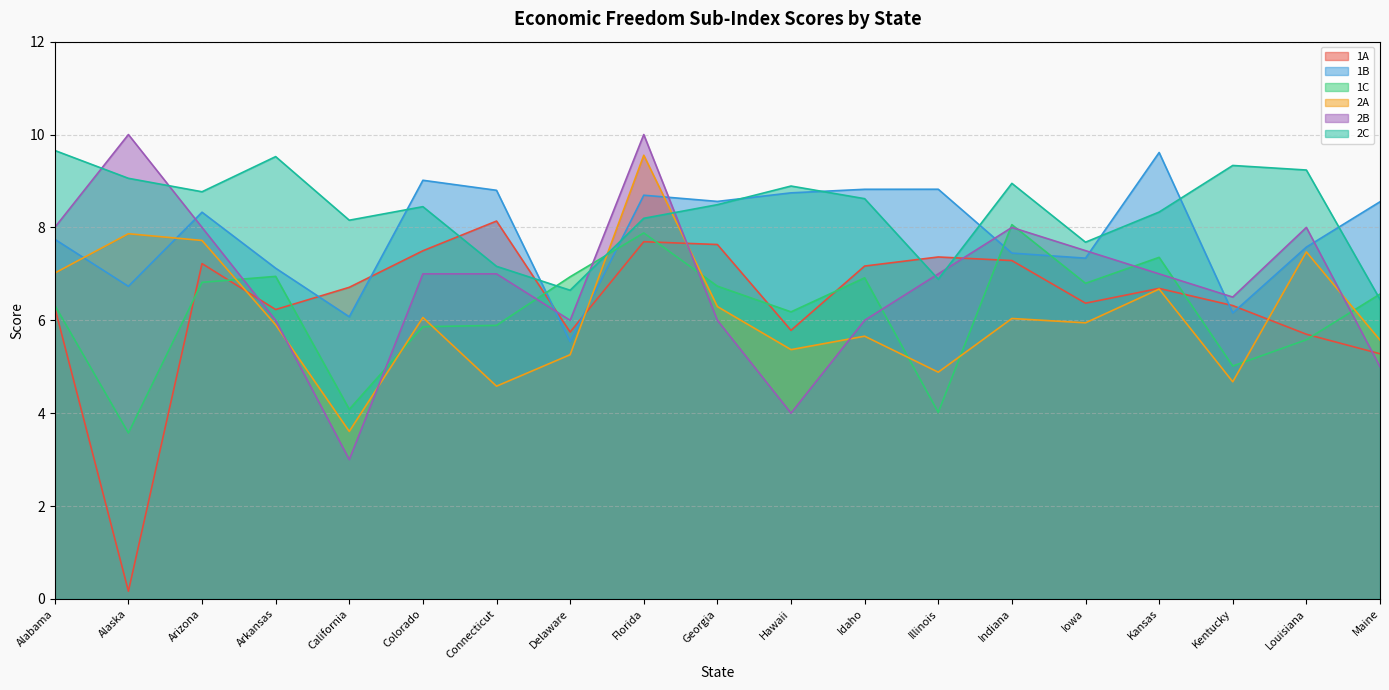

Reading left to right, what are all the values shown in this chart?

1A: Alabama=6.3	Alaska=0.2	Arizona=7.2	Arkansas=6.2	California=6.7	Colorado=7.5	Connecticut=8.1	Delaware=5.7	Florida=7.7	Georgia=7.6	Hawaii=5.8	Idaho=7.2	Illinois=7.4	Indiana=7.3	Iowa=6.4	Kansas=6.7	Kentucky=6.3	Louisiana=5.7	Maine=5.3
1B: Alabama=7.7	Alaska=6.7	Arizona=8.3	Arkansas=7.1	California=6.1	Colorado=9.0	Connecticut=8.8	Delaware=5.5	Florida=8.7	Georgia=8.6	Hawaii=8.7	Idaho=8.8	Illinois=8.8	Indiana=7.4	Iowa=7.3	Kansas=9.6	Kentucky=6.2	Louisiana=7.6	Maine=8.6
1C: Alabama=6.3	Alaska=3.6	Arizona=6.8	Arkansas=6.9	California=4.1	Colorado=5.9	Connecticut=5.9	Delaware=6.9	Florida=7.9	Georgia=6.7	Hawaii=6.2	Idaho=6.9	Illinois=4.0	Indiana=8.1	Iowa=6.8	Kansas=7.4	Kentucky=5.0	Louisiana=5.6	Maine=6.6
2A: Alabama=7.0	Alaska=7.9	Arizona=7.7	Arkansas=5.9	California=3.6	Colorado=6.1	Connecticut=4.6	Delaware=5.3	Florida=9.6	Georgia=6.3	Hawaii=5.4	Idaho=5.7	Illinois=4.9	Indiana=6.0	Iowa=5.9	Kansas=6.7	Kentucky=4.7	Louisiana=7.5	Maine=5.6
2B: Alabama=8.0	Alaska=10.0	Arizona=8.0	Arkansas=6.0	California=3.0	Colorado=7.0	Connecticut=7.0	Delaware=6.0	Florida=10.0	Georgia=6.0	Hawaii=4.0	Idaho=6.0	Illinois=7.0	Indiana=8.0	Iowa=7.5	Kansas=7.0	Kentucky=6.5	Louisiana=8.0	Maine=5.0
2C: Alabama=9.7	Alaska=9.1	Arizona=8.8	Arkansas=9.5	California=8.2	Colorado=8.4	Connecticut=7.2	Delaware=6.6	Florida=8.2	Georgia=8.5	Hawaii=8.9	Idaho=8.6	Illinois=6.9	Indiana=8.9	Iowa=7.7	Kansas=8.3	Kentucky=9.3	Louisiana=9.2	Maine=6.5